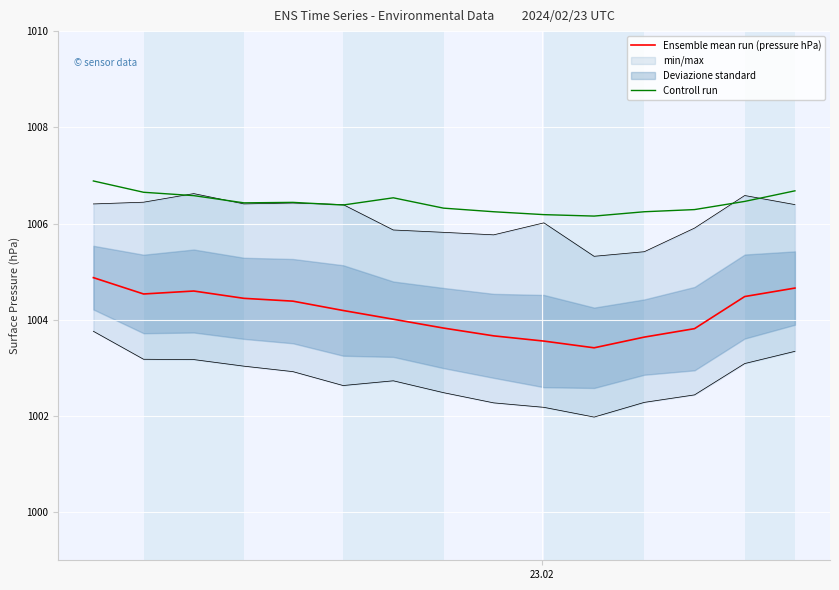

How many data points does each series have?

15